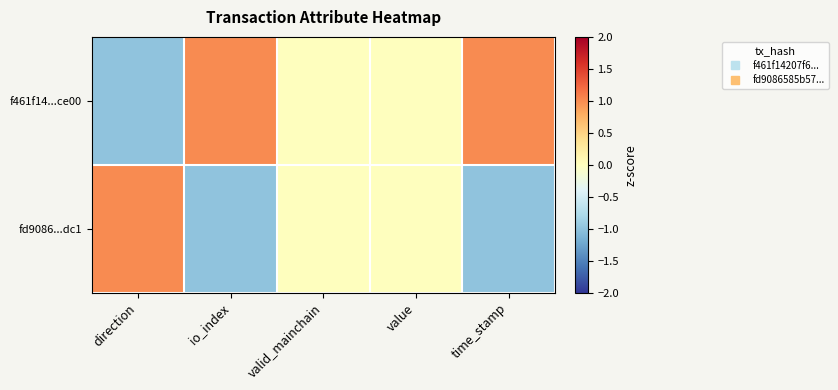

Which series has the widest spread of values?

f461f14...ce00